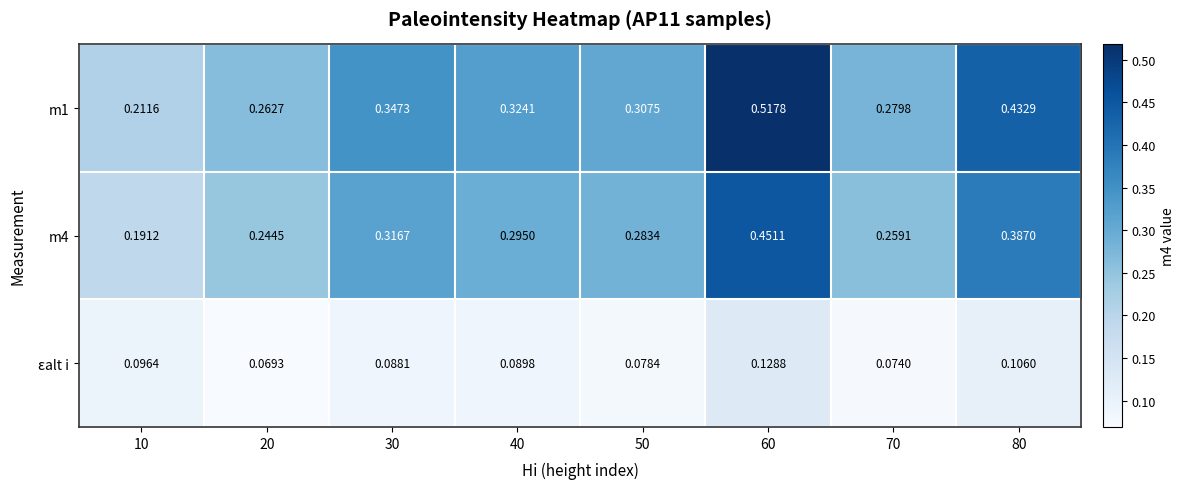

Is the value of m4 at 60 greater than the value of εalt i at 40?

Yes